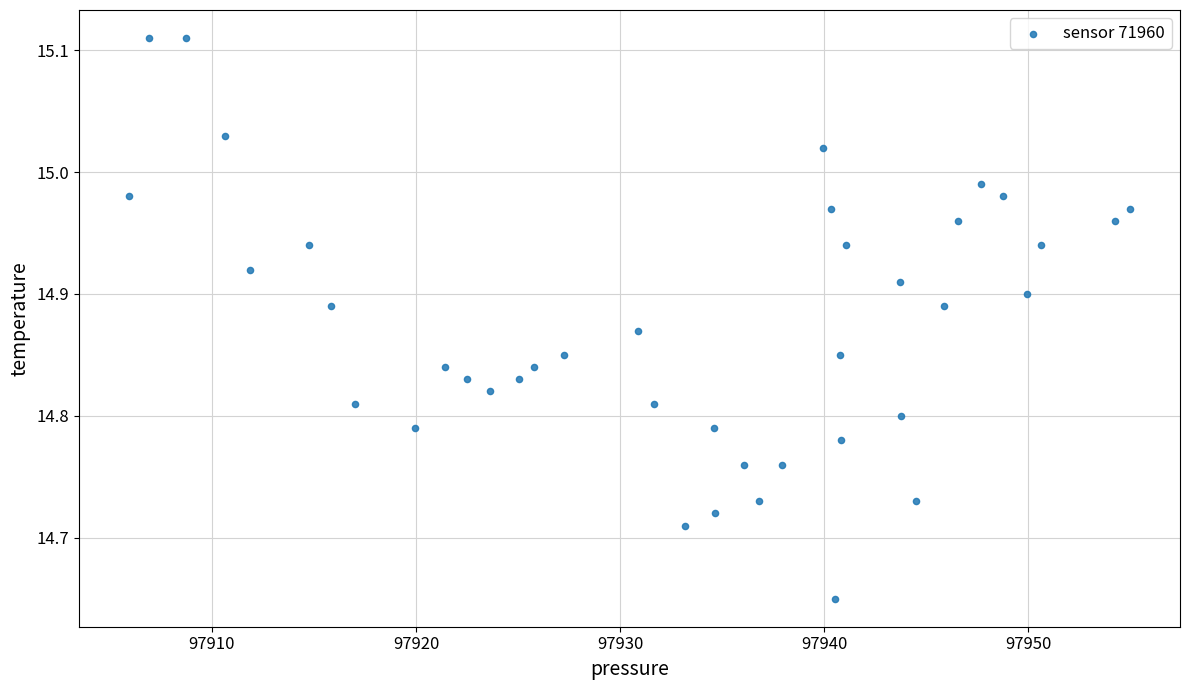

What is the range of X values (max minus min)?

49.0